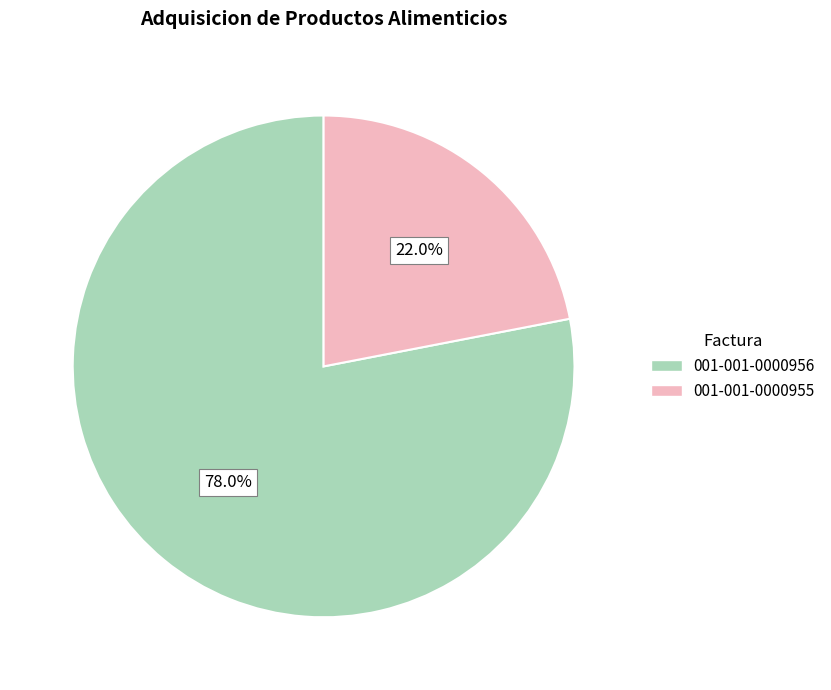

True or false: 001-001-0000955 accounts for 31% of the total.

False